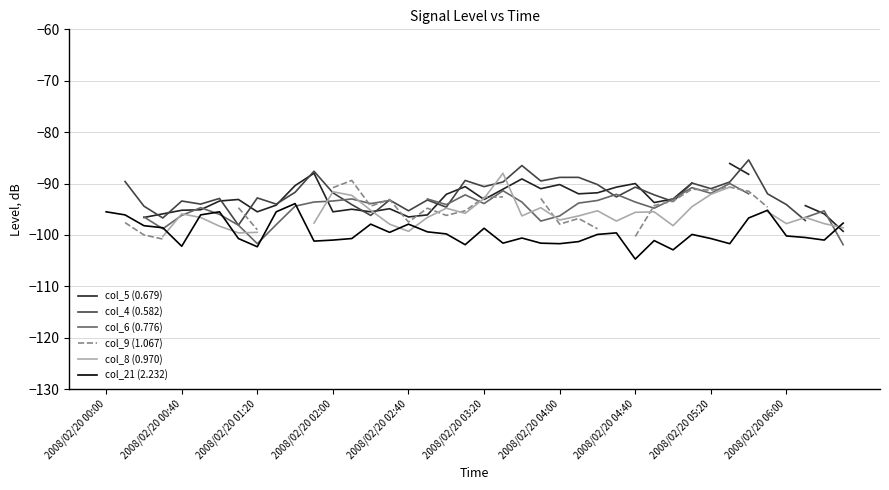

Rank the series by their average value, from highest to lowest.

col_5 (0.679), col_4 (0.582), col_6 (0.776), col_9 (1.067), col_8 (0.970), col_21 (2.232)